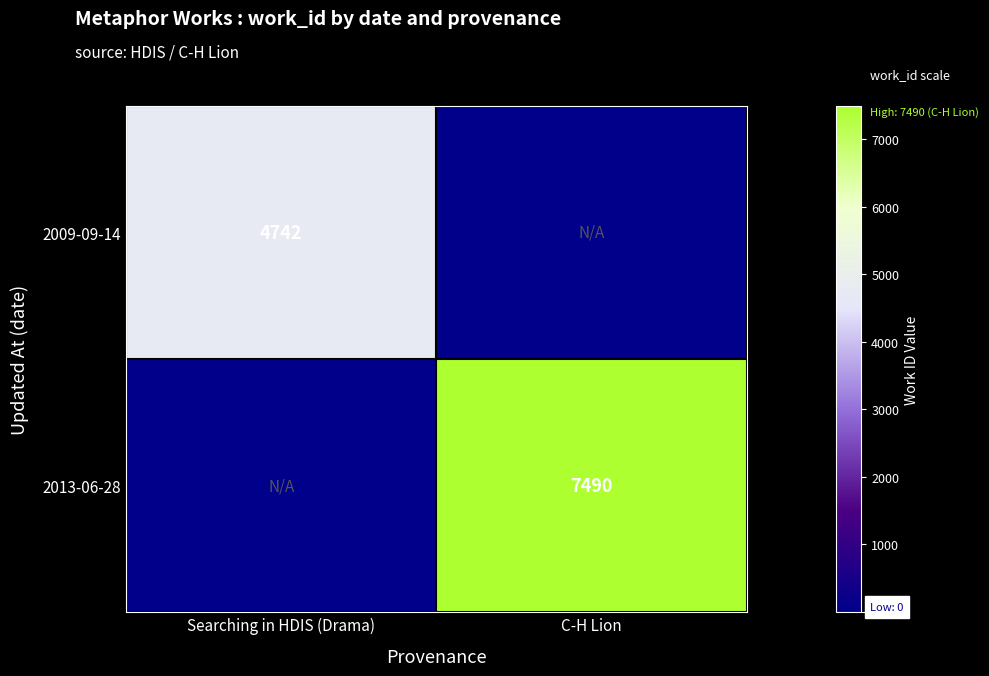

Is it true that 2013-06-28 equals 13169 at C-H Lion?

False